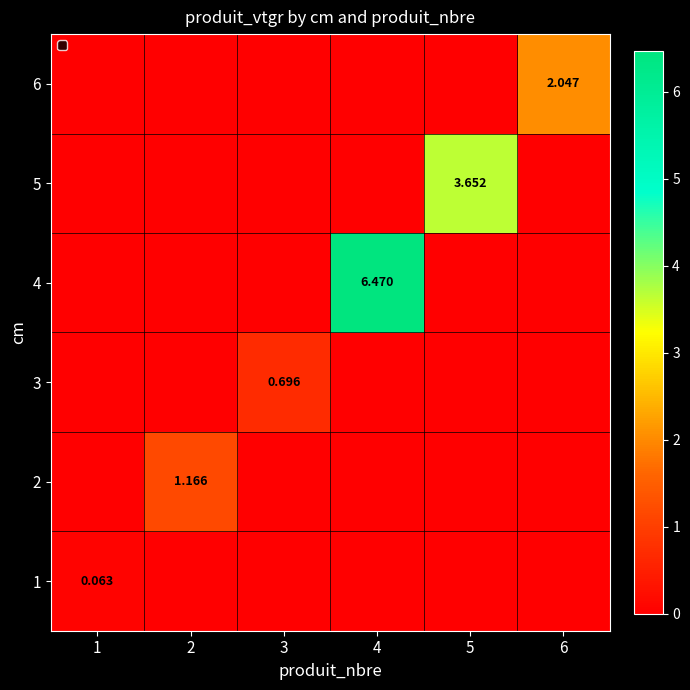

Rank the series at 5 from lowest to highest value.

1, 2, 3, 4, 6, 5